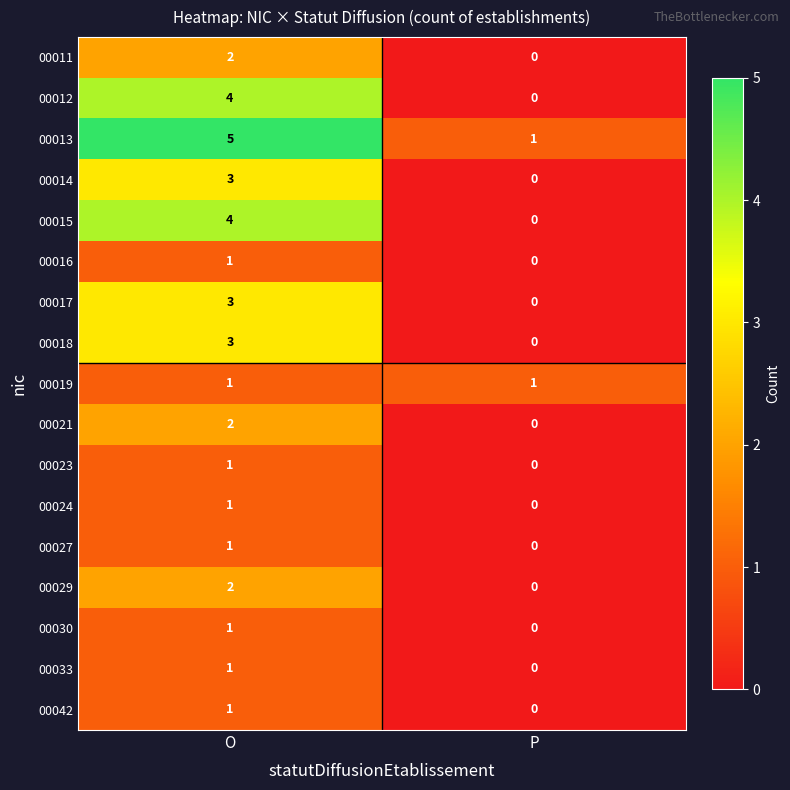

Rank the categories by 00021 value from lowest to highest.

P, O